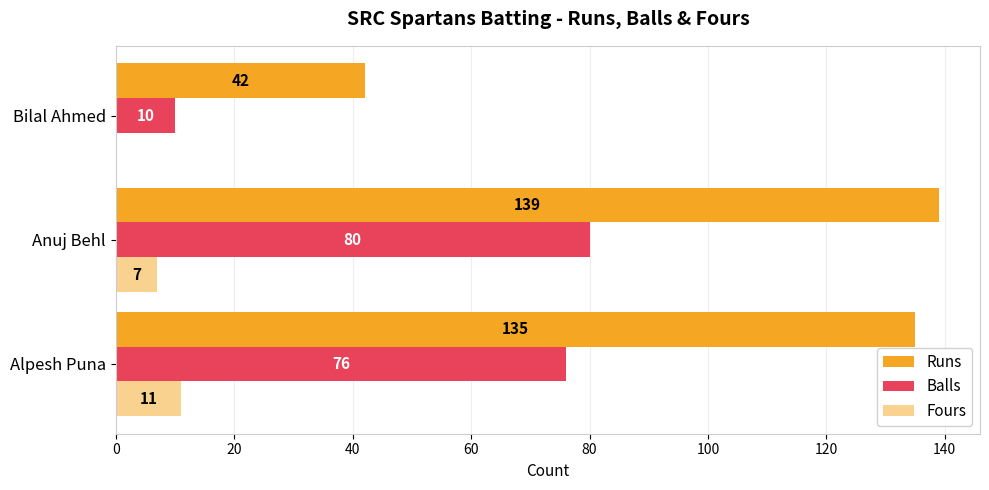

List the series in order of their peak value, lowest first.

Fours, Balls, Runs